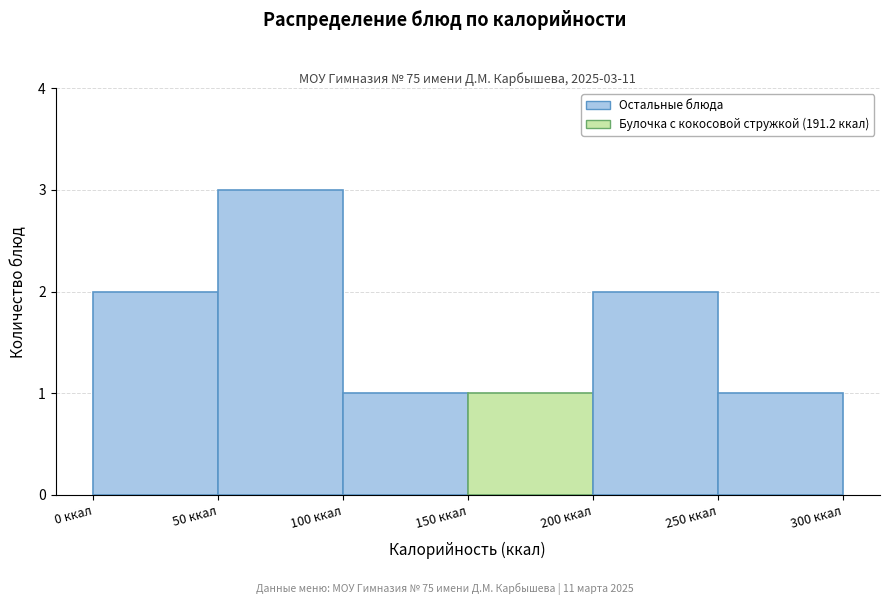

Over which range of the x-axis is the bar tallest?

50 to 100